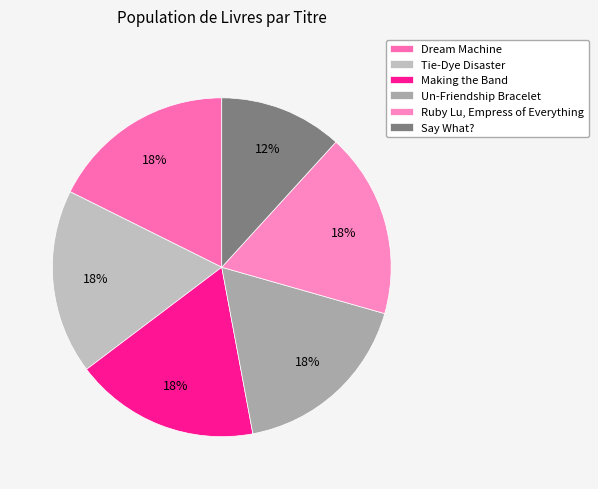

Is there a majority slice in this chart?

No